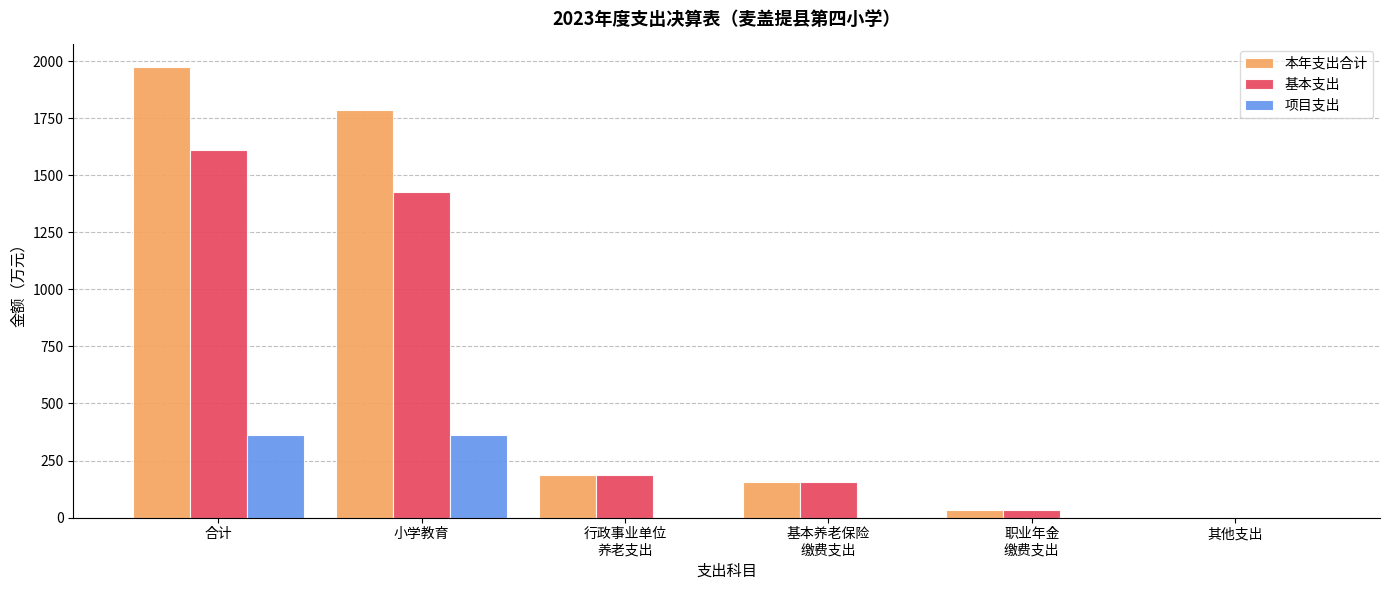

Between 小学教育 and 其他支出, which series saw the biggest shift?

本年支出合计